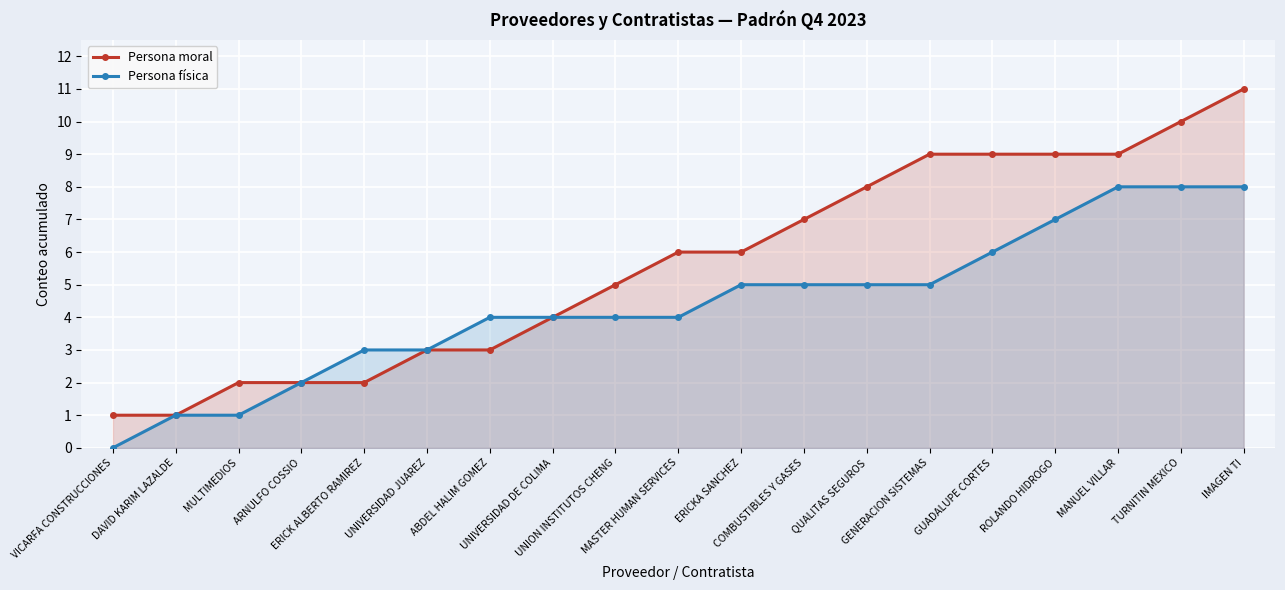

What is the spread (max minus min) of values at GUADALUPE CORTES?

3